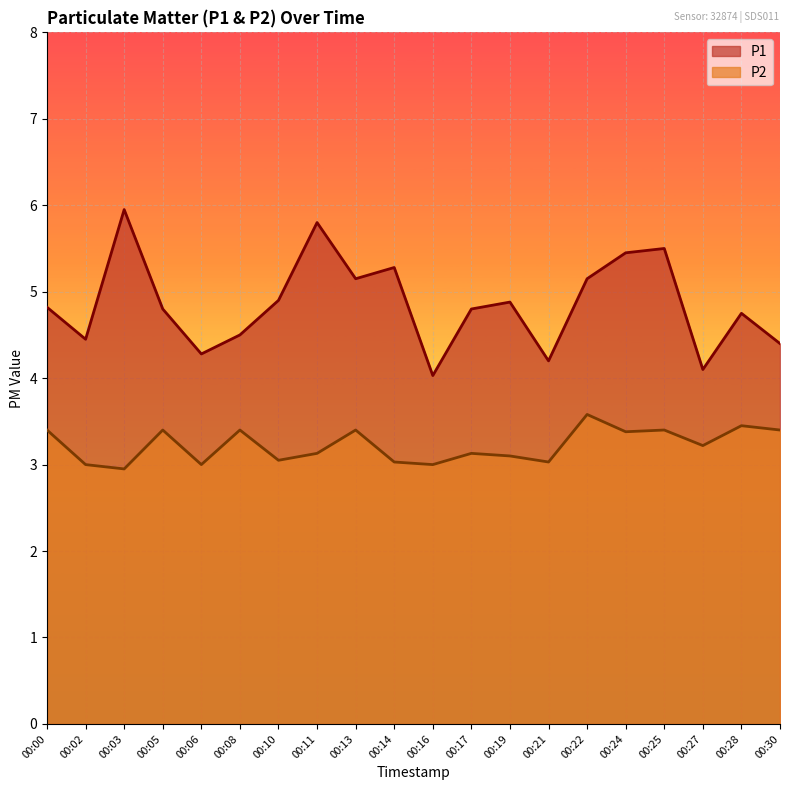

Where is P1 nearest to the value 4?

00:16